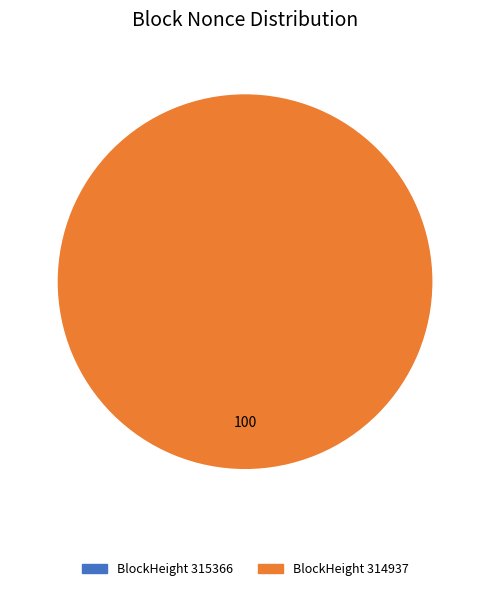

Is there any slice that represents more than half of the pie?

Yes